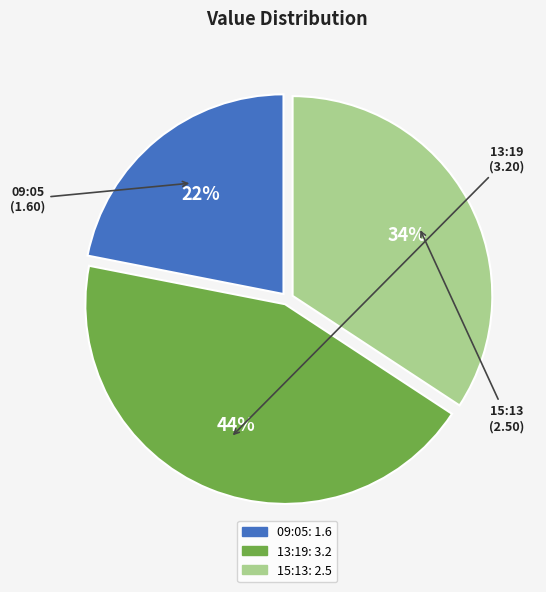

To the nearest percent, what is the average slice percentage?

33%